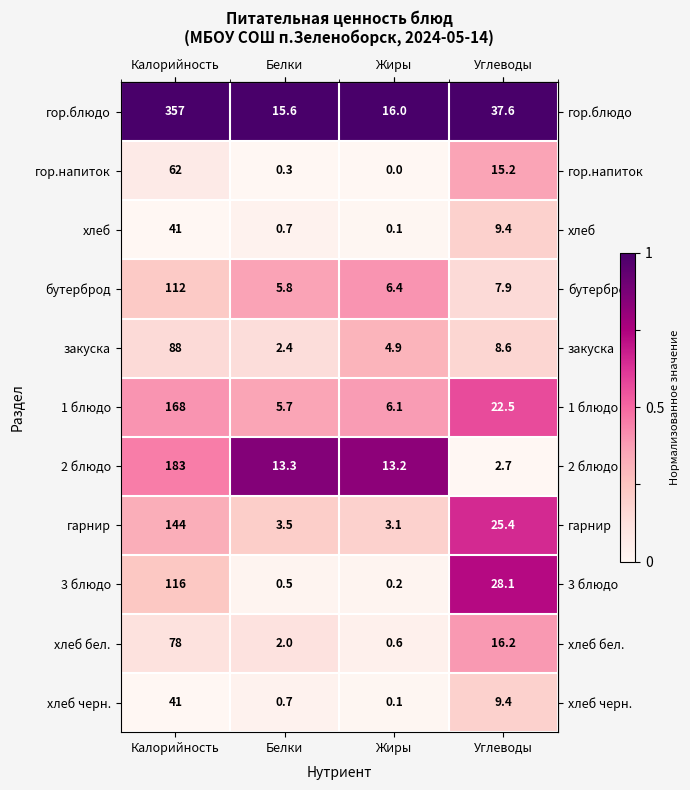

What is the spread (max minus min) of values at Калорийность?

316.0